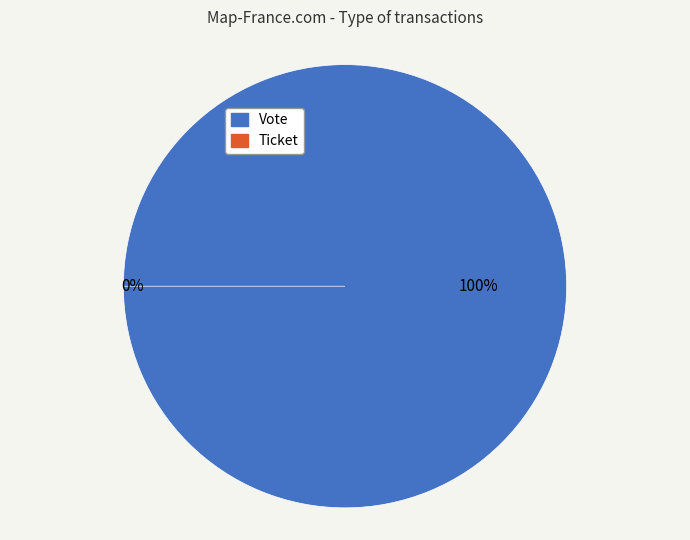

Combined, do Vote and Ticket account for over 50%?

Yes